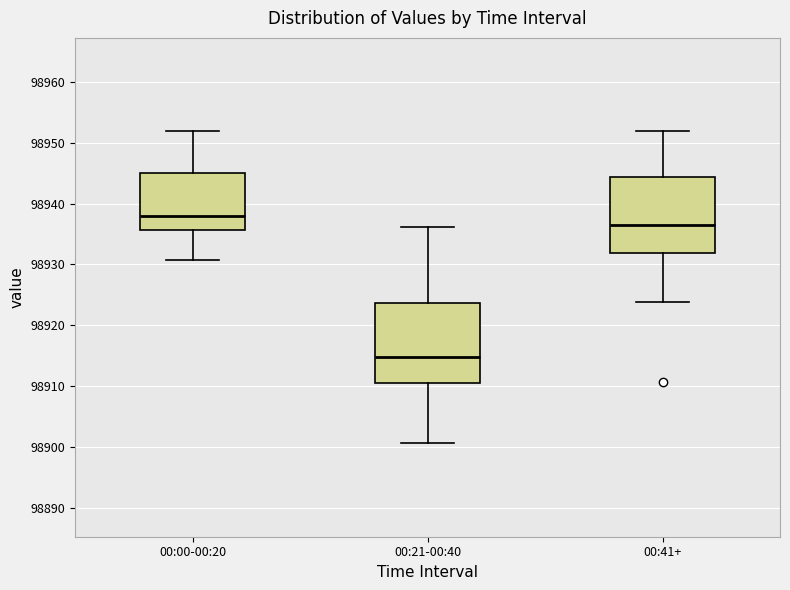

Reading left to right, read every box against the y-axis: the position of its median line, the range the box covers, and the ends of its whiskers. The values are not printed on the chart, so give them approximately, as read against the axis.

00:00-00:20: median 98938, box 98936 to 98945, whiskers 98931 to 98952
00:21-00:40: median 98915, box 98911 to 98924, whiskers 98901 to 98936
00:41+: median 98936, box 98932 to 98944, whiskers 98924 to 98952